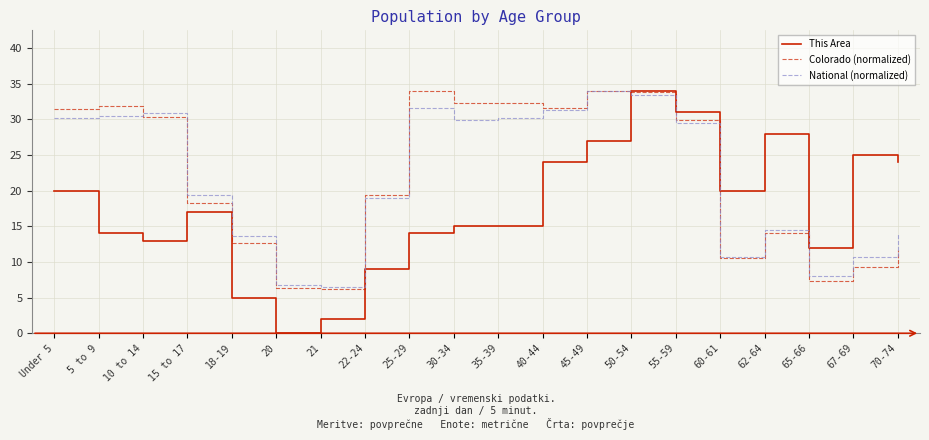

What is the difference between the maximum and minimum values in the This Area series?

34.0